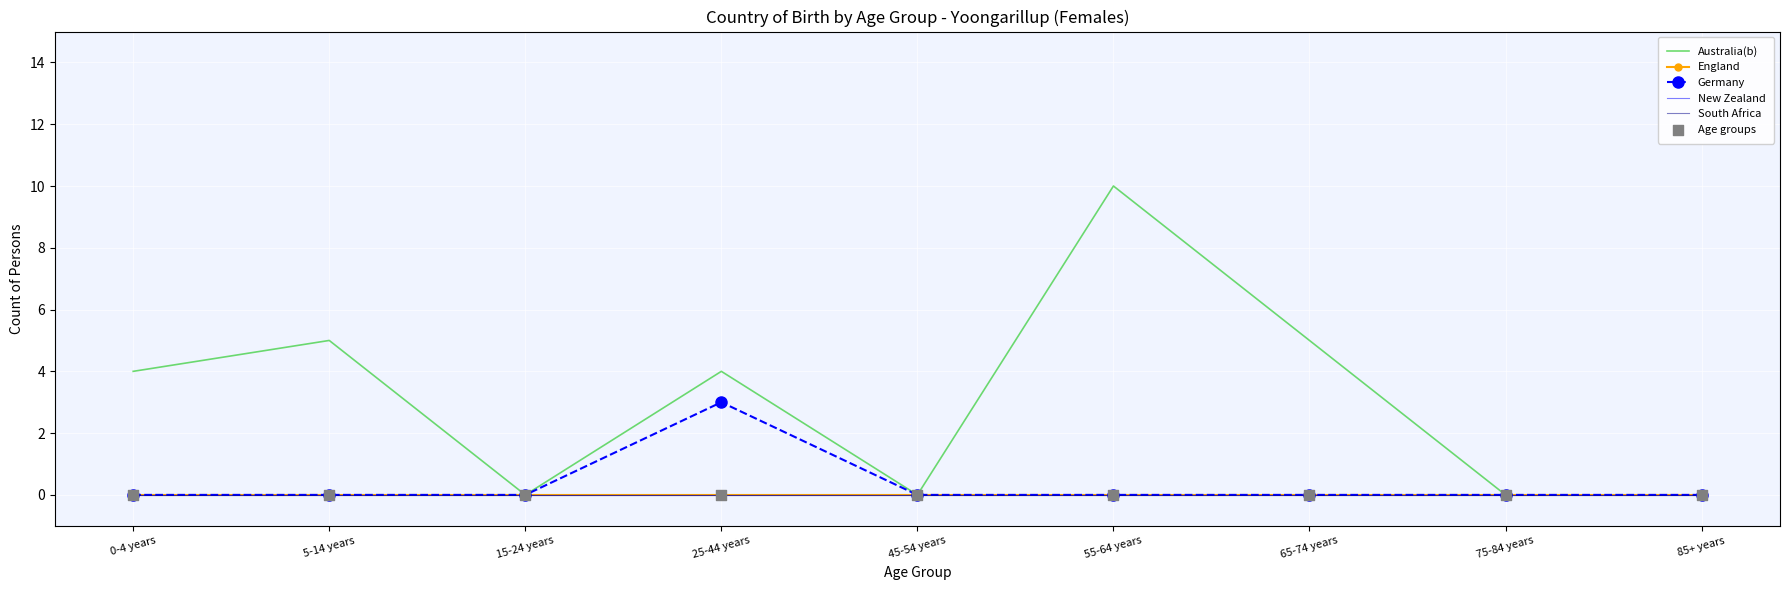

Which series has the largest total across all categories?

Australia(b)